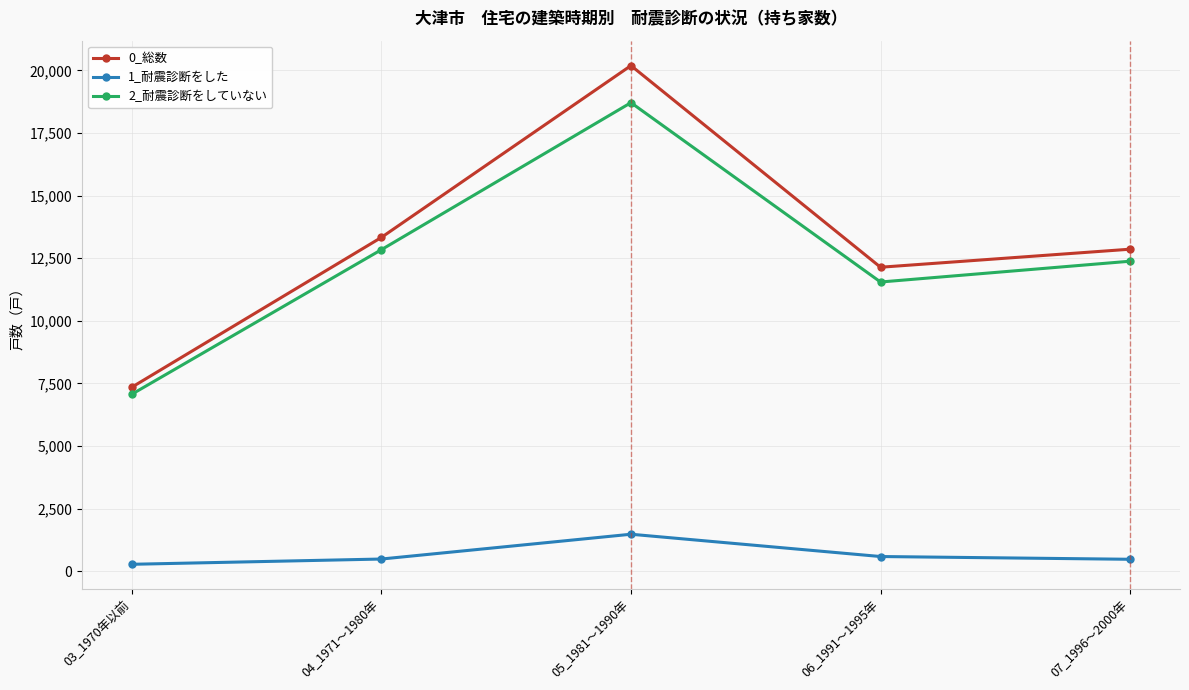

At 04_1971～1980年, list the series in order from smallest to largest.

1_耐震診断をした, 2_耐震診断をしていない, 0_総数